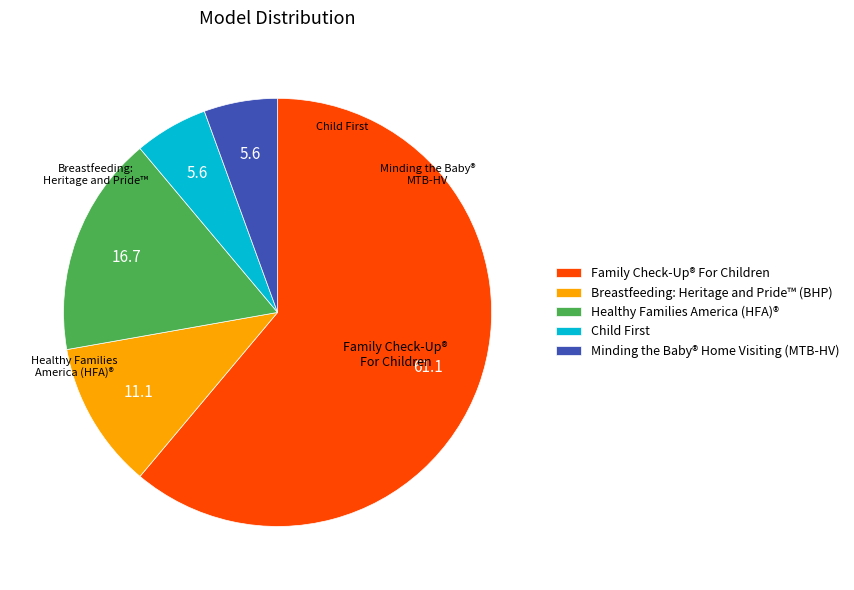

Count the number of slices in the pie.

5